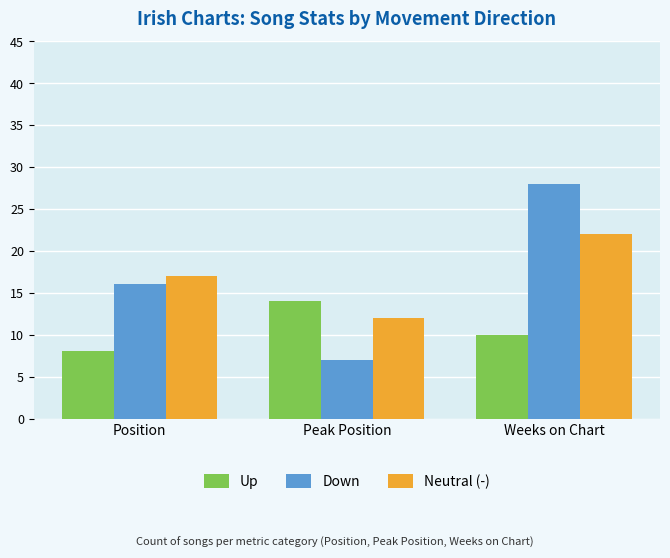

Is the value of Neutral (-) at Weeks on Chart greater than the value of Down at Peak Position?

Yes